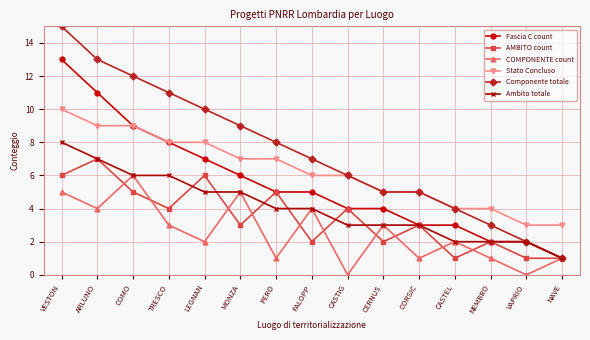

What is the value of the AMBITO count point at the 15th from the left?

1